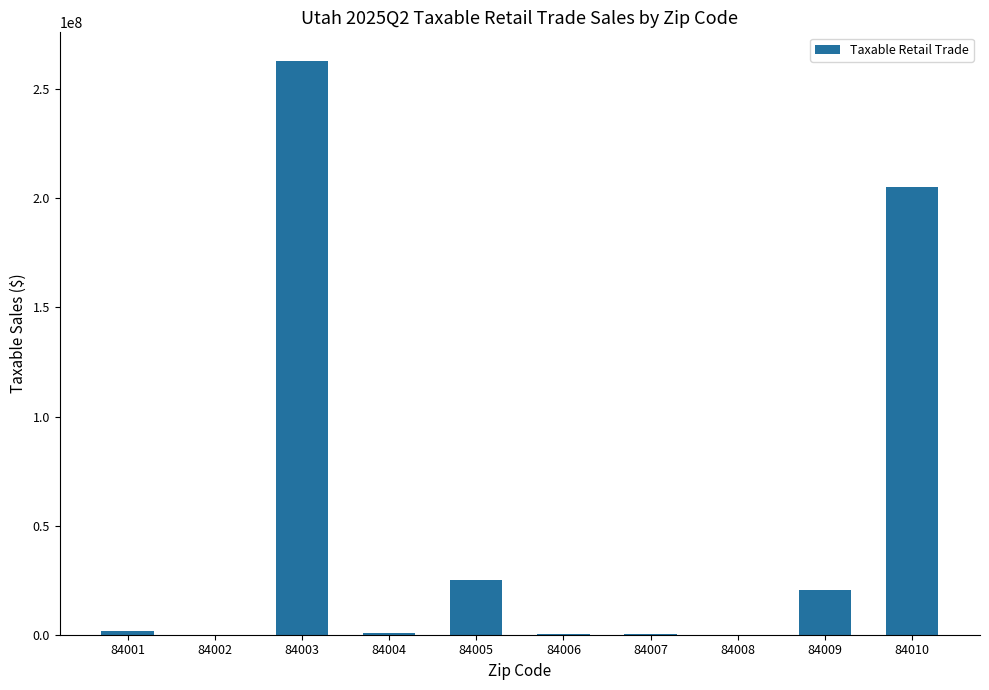

Is it true that the value at 84005 is 25061687?

True